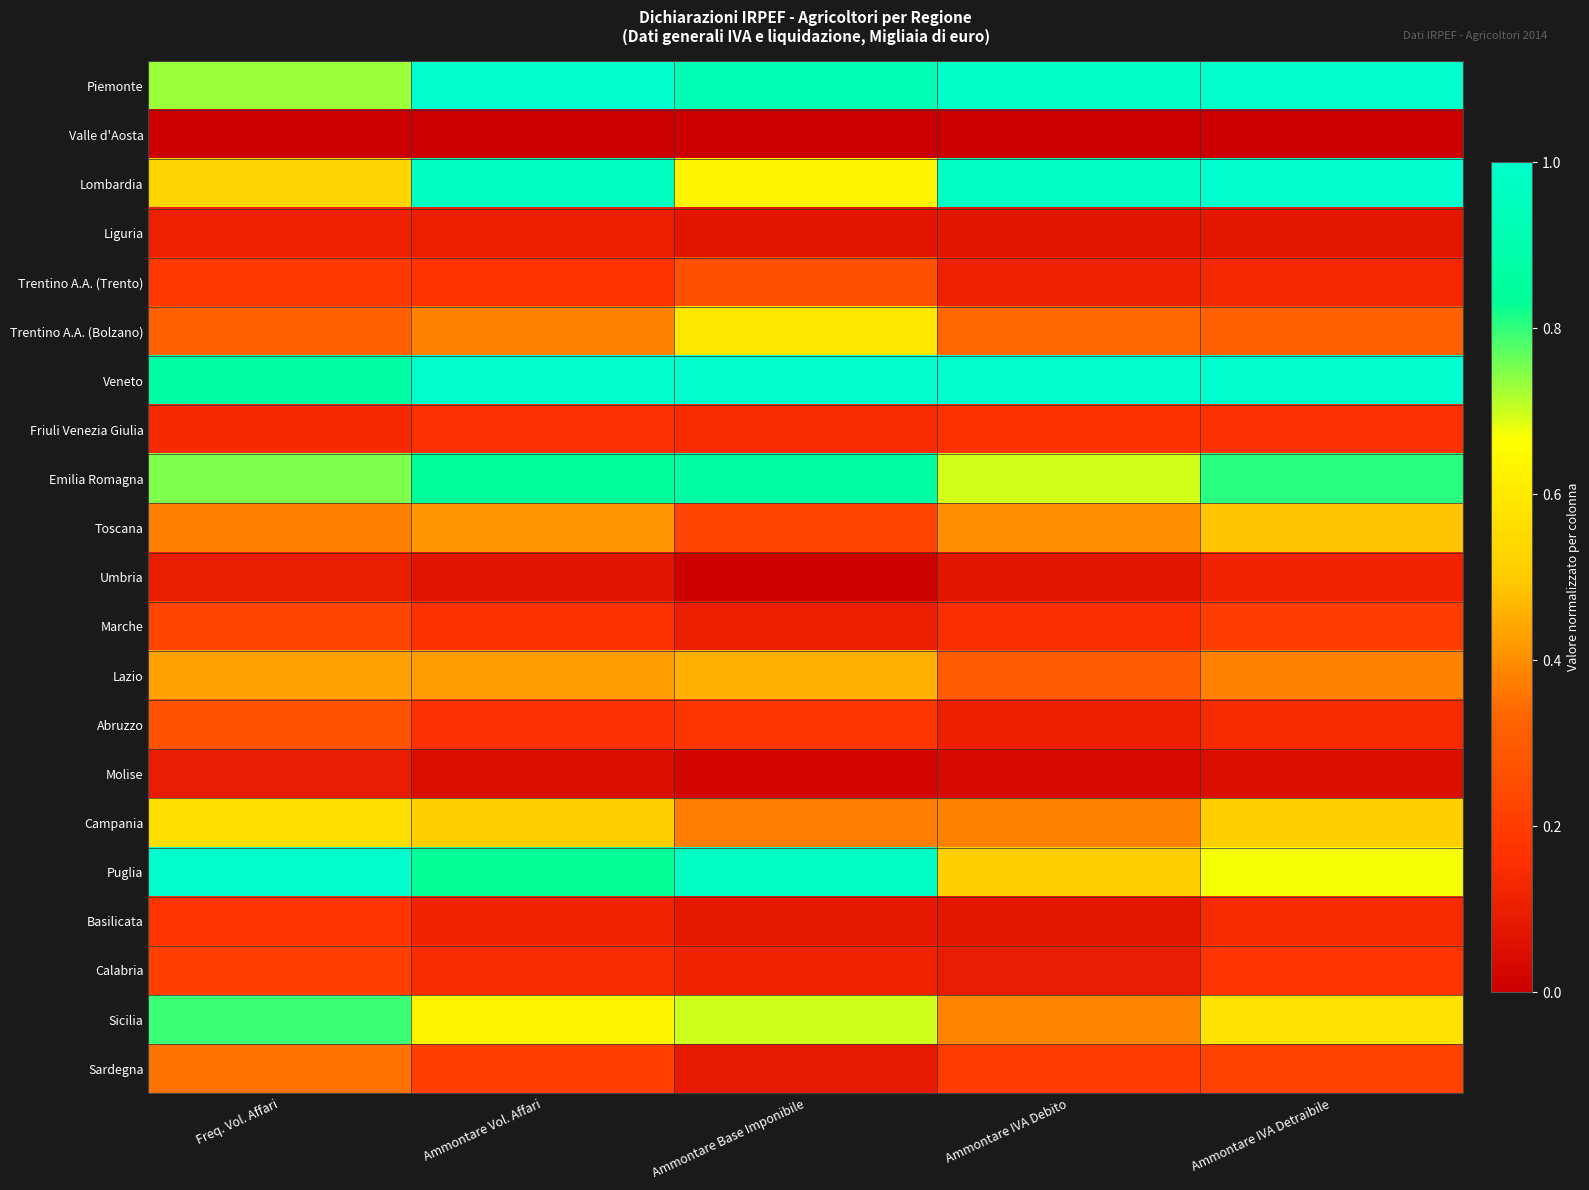

What is the total value across all series at Ammontare IVA Debito?

7.1